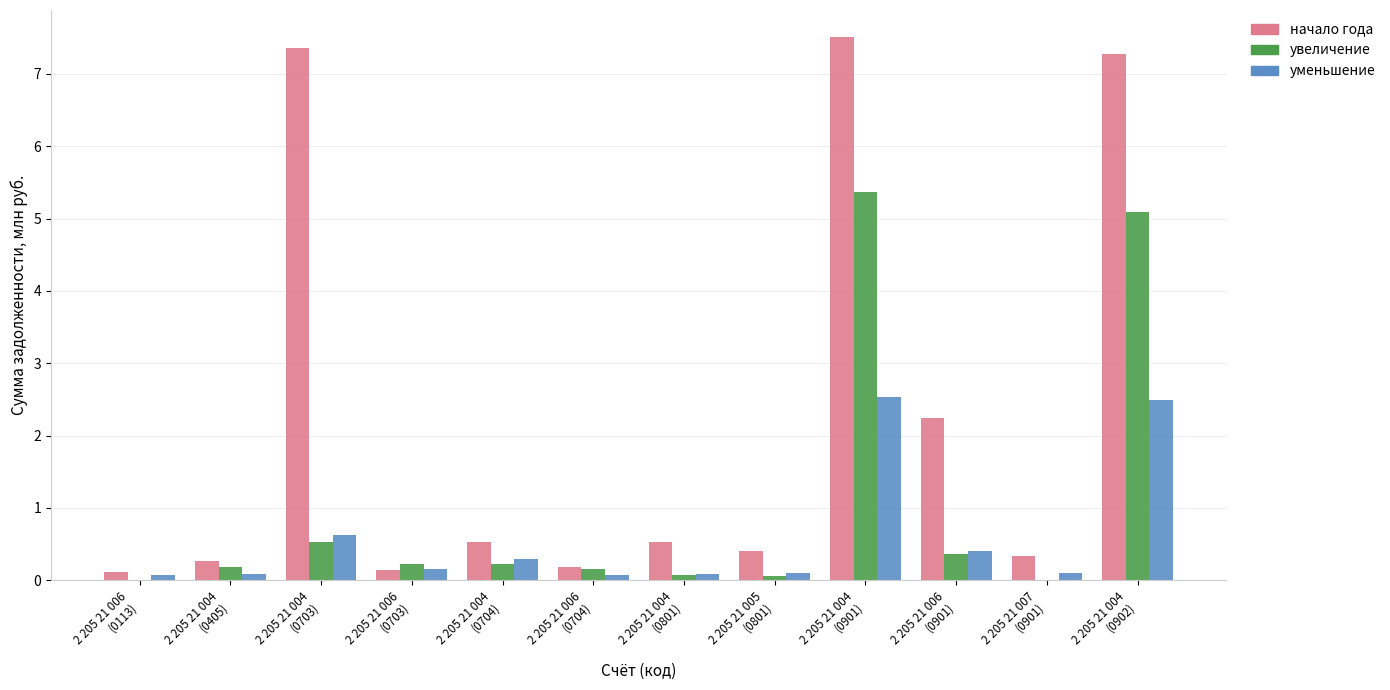

Which series has the largest total across all categories?

начало года